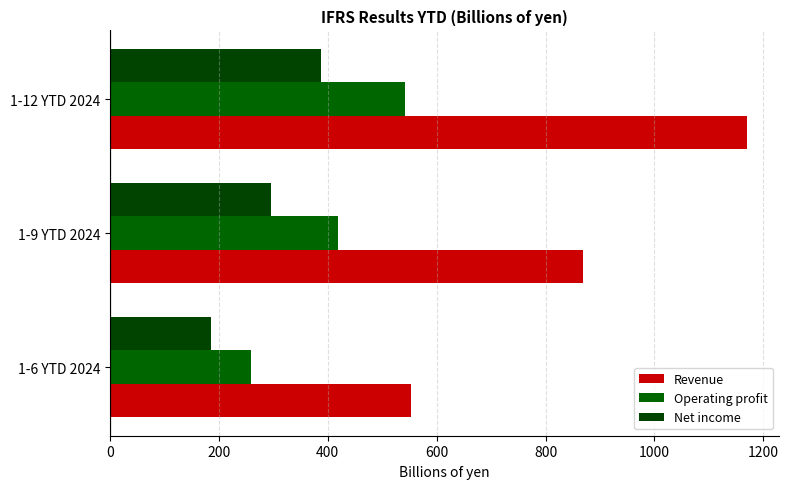

Reading right to left, list all the values displayed in this chart.

Revenue: 1170.6	868.5	552.9
Operating profit: 542.0	418.6	258.2
Net income: 387.3	295.8	186.3